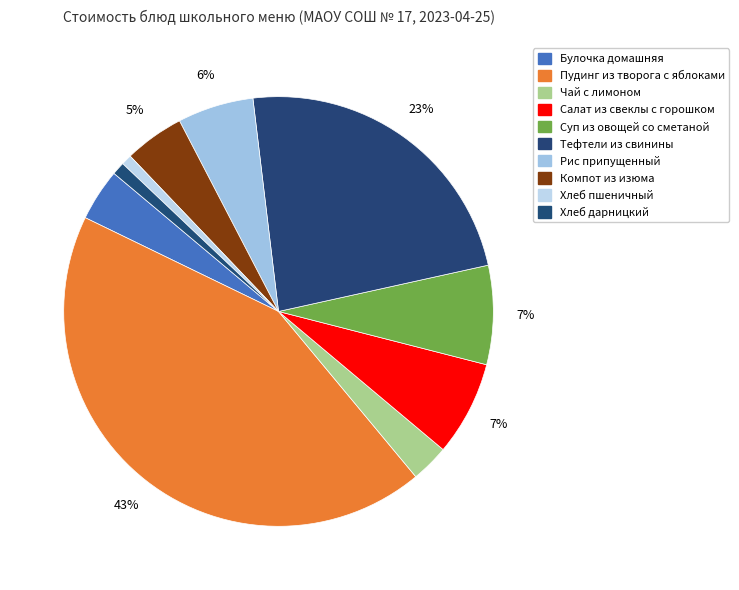

Count the number of slices in the pie.

10